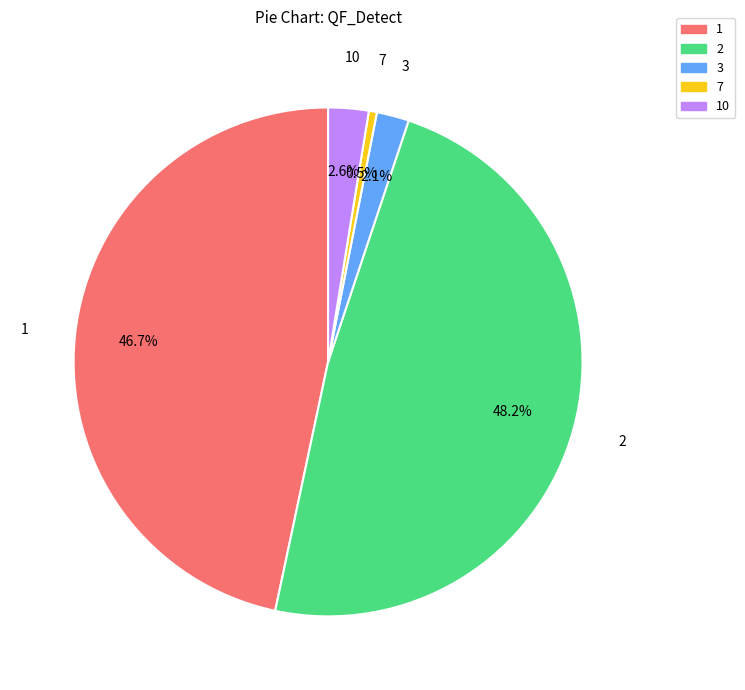

Does any single category account for the majority?

No